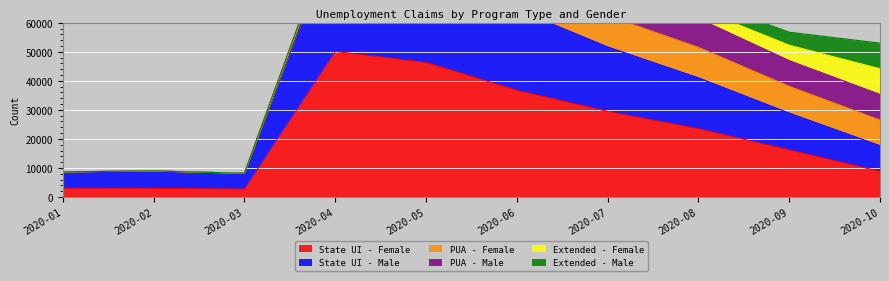

How many data points in State UI - Male are less than 17508?

5